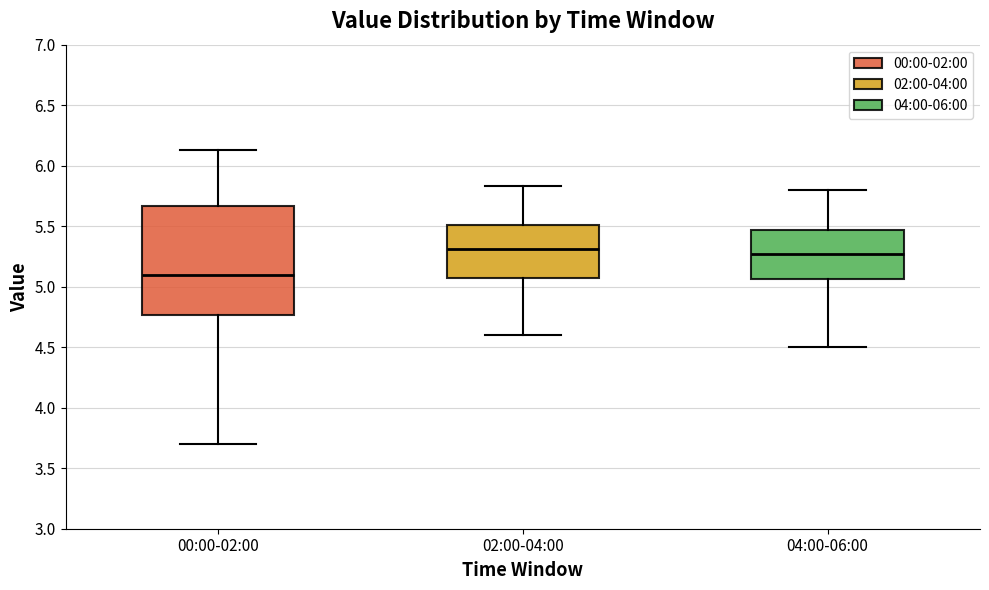

Reading left to right, transcribe this box plot: for each box, give where its median line is, the range the box spans, and where its two whiskers end, as read against the y-axis. The values are not printed on the chart, so give them approximately, as read against the axis.

00:00-02:00: median 5.10, box 4.75 to 5.65, whiskers 3.70 to 6.15
02:00-04:00: median 5.30, box 5.10 to 5.50, whiskers 4.60 to 5.85
04:00-06:00: median 5.25, box 5.05 to 5.45, whiskers 4.50 to 5.80